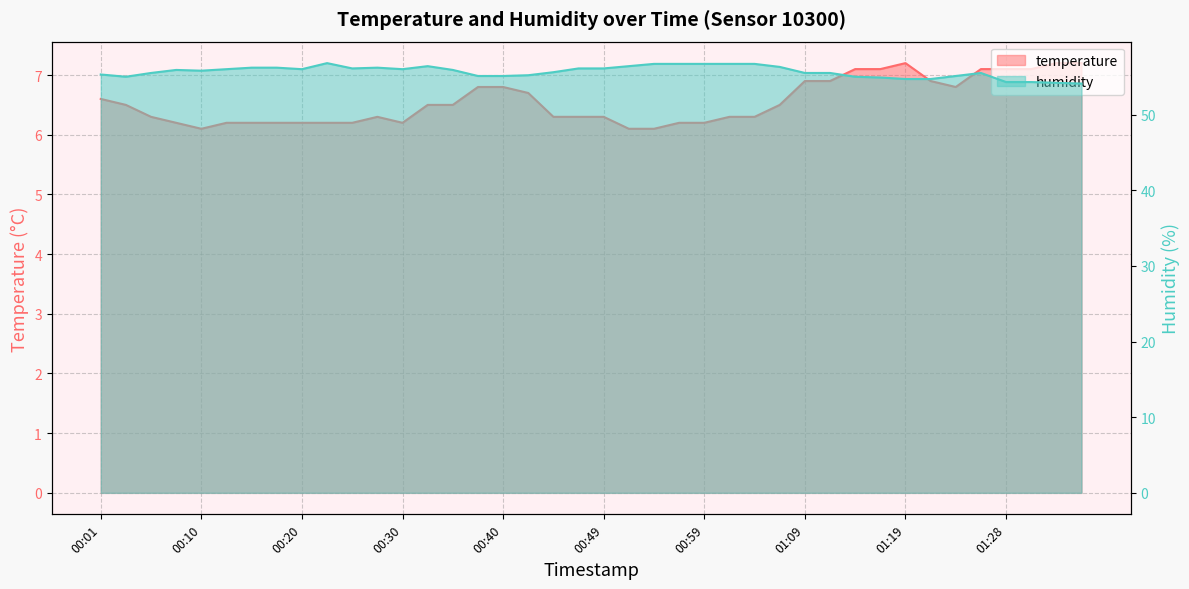

List the series in order of their peak value, highest first.

humidity, temperature